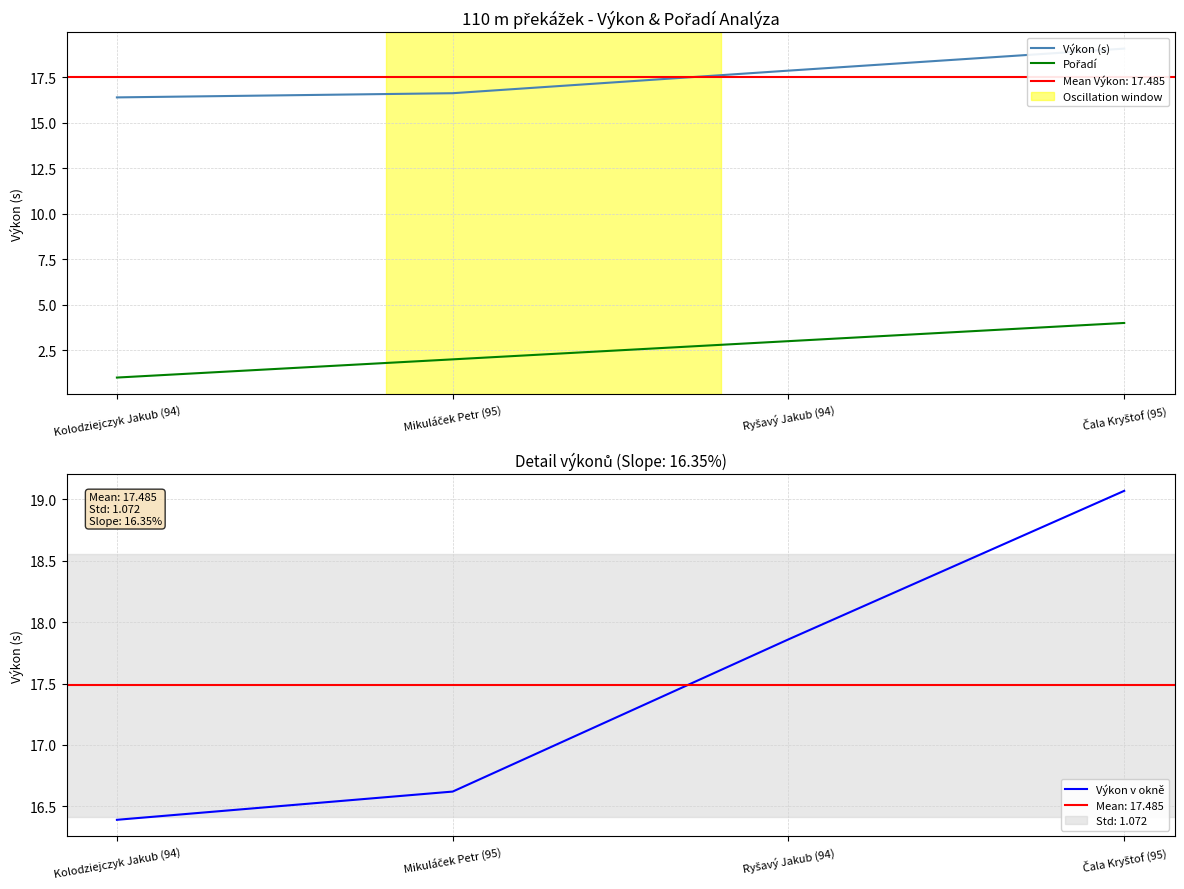

Which series changed the most between Kolodziejczyk Jakub (94) and Mikuláček Petr (95)?

Pořadí